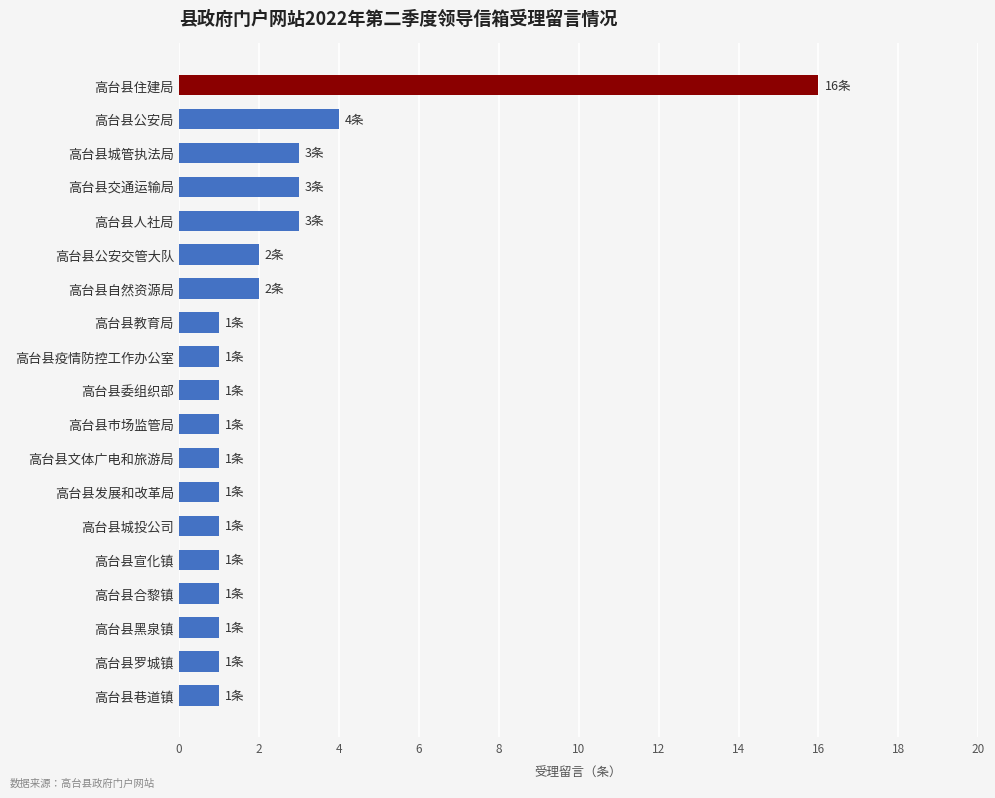

Reading top to bottom, what are all the values shown in this chart?

16	4	3	3	3	2	2	1	1	1	1	1	1	1	1	1	1	1	1